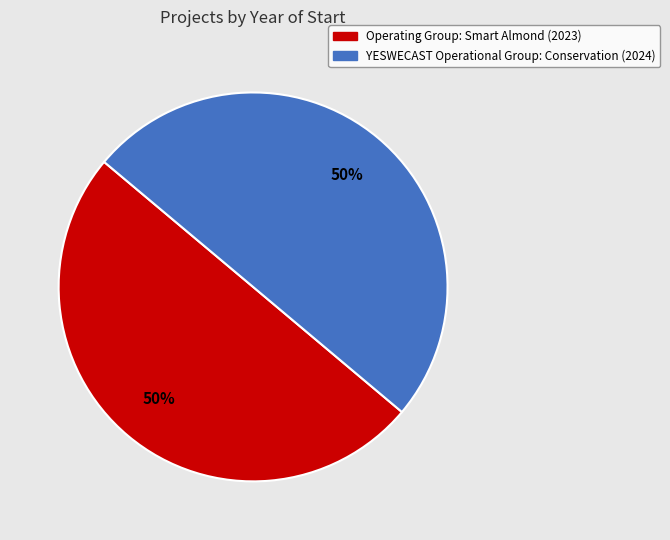

Count the number of slices in the pie.

2